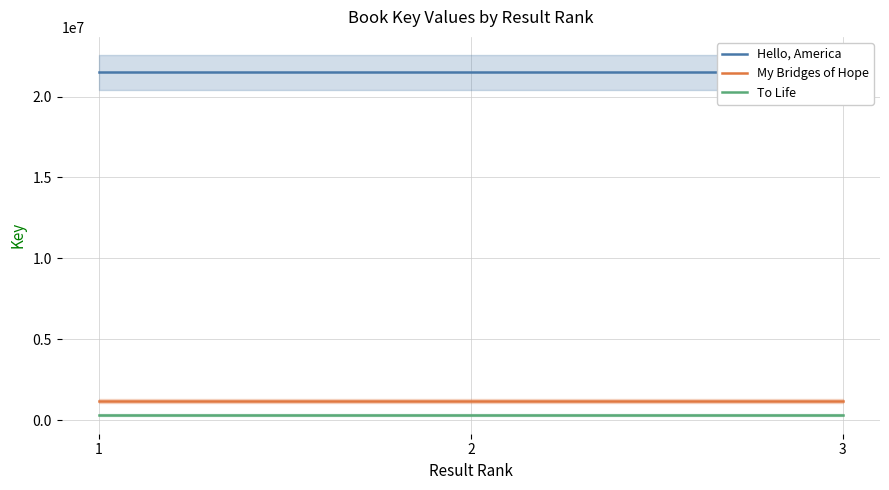

At 3, list the series in order from smallest to largest.

To Life, My Bridges of Hope, Hello, America